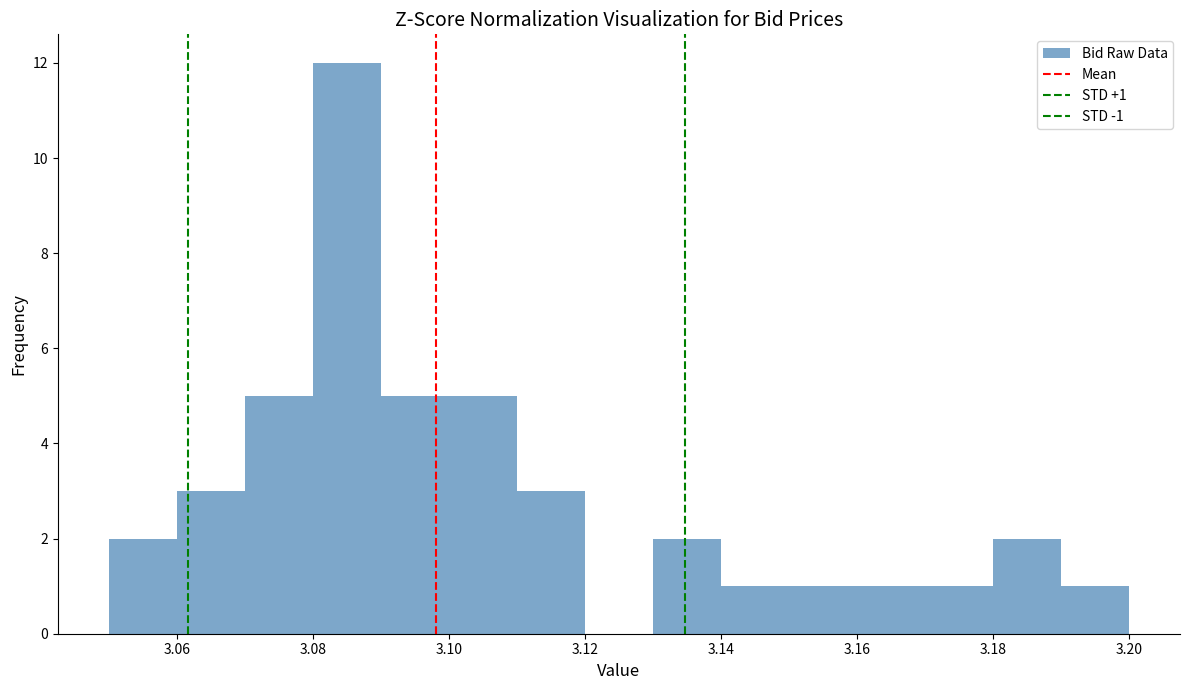

Over which range of the x-axis is the bar tallest?

3.08 to 3.09